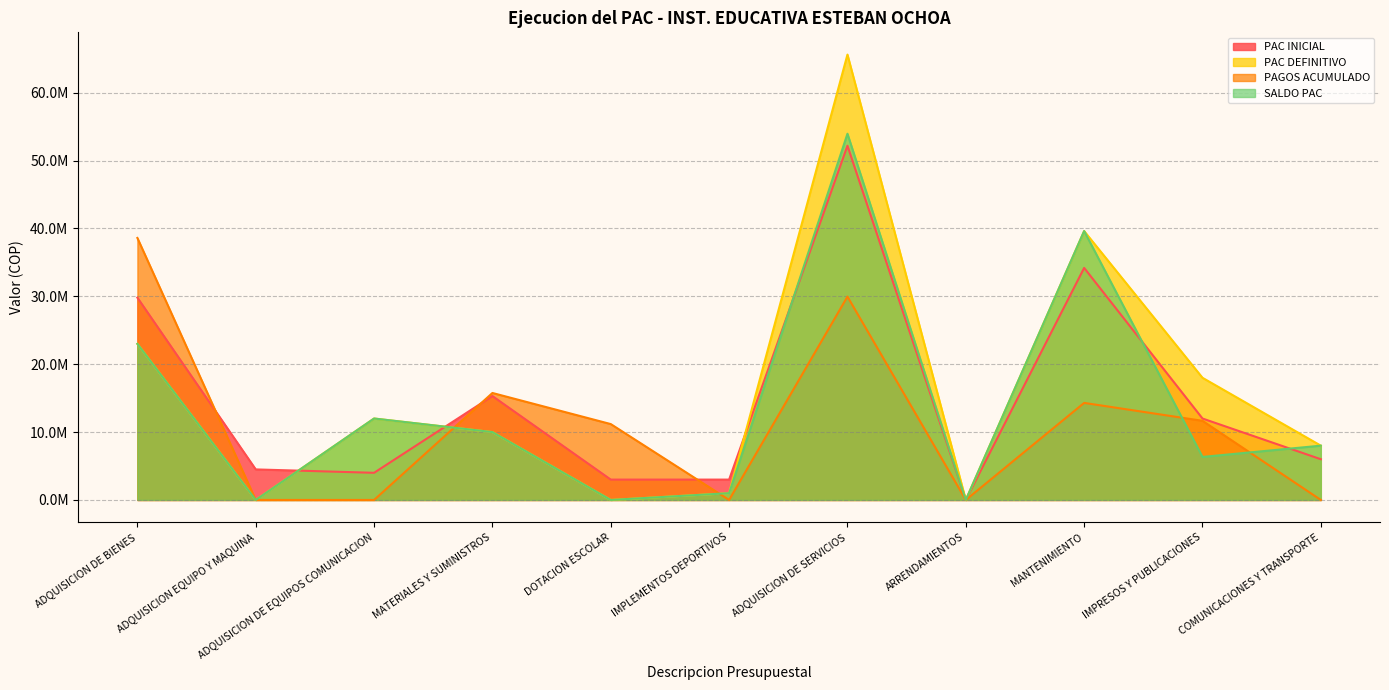

Reading left to right, extract all data points from this chart.

PAC INICIAL: ADQUISICION DE BIENES=29808620.0	ADQUISICION EQUIPO Y MAQUINA=4500000.0	ADQUISICION DE EQUIPOS COMUNICACION=4000000.0	MATERIALES Y SUMINISTROS=15308549.0	DOTACION ESCOLAR=3000071.0	IMPLEMENTOS DEPORTIVOS=3000000.0	ADQUISICION DE SERVICIOS=52186674.4	ARRENDAMIENTOS=0.0	MANTENIMIENTO=34186674.4	IMPRESOS Y PUBLICACIONES=12000000.0	COMUNICACIONES Y TRANSPORTE=6000000.0
PAC DEFINITIVO: ADQUISICION DE BIENES=23000002.0	ADQUISICION EQUIPO Y MAQUINA=0.0	ADQUISICION DE EQUIPOS COMUNICACION=12000000.0	MATERIALES Y SUMINISTROS=10000002.0	DOTACION ESCOLAR=71.0	IMPLEMENTOS DEPORTIVOS=999929.0	ADQUISICION DE SERVICIOS=65617660.4	ARRENDAMIENTOS=0.0	MANTENIMIENTO=39617660.4	IMPRESOS Y PUBLICACIONES=18000000.0	COMUNICACIONES Y TRANSPORTE=8000000.0
PAGOS ACUMULADO: ADQUISICION DE BIENES=38604446.0	ADQUISICION EQUIPO Y MAQUINA=0.0	ADQUISICION DE EQUIPOS COMUNICACION=0.0	MATERIALES Y SUMINISTROS=15762517.0	DOTACION ESCOLAR=11179929.0	IMPLEMENTOS DEPORTIVOS=0.0	ADQUISICION DE SERVICIOS=29959568.0	ARRENDAMIENTOS=0.0	MANTENIMIENTO=14299568.0	IMPRESOS Y PUBLICACIONES=11660000.0	COMUNICACIONES Y TRANSPORTE=0.0
SALDO PAC: ADQUISICION DE BIENES=23000002.0	ADQUISICION EQUIPO Y MAQUINA=0.0	ADQUISICION DE EQUIPOS COMUNICACION=12000000.0	MATERIALES Y SUMINISTROS=10000002.0	DOTACION ESCOLAR=71.0	IMPLEMENTOS DEPORTIVOS=999929.0	ADQUISICION DE SERVICIOS=53957660.4	ARRENDAMIENTOS=0.0	MANTENIMIENTO=39617660.4	IMPRESOS Y PUBLICACIONES=6340000.0	COMUNICACIONES Y TRANSPORTE=8000000.0